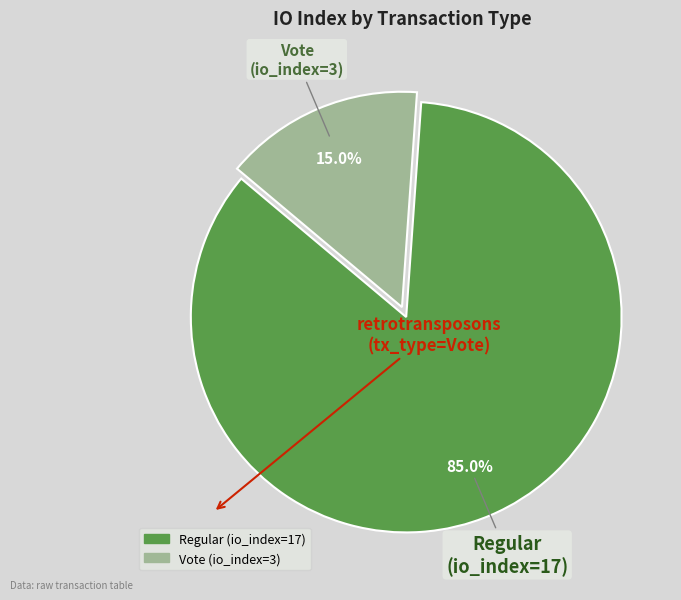

How many segments does this pie chart have?

2